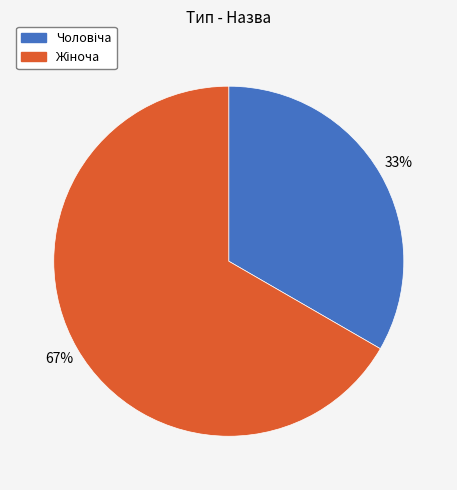

Is there any slice that represents more than half of the pie?

Yes